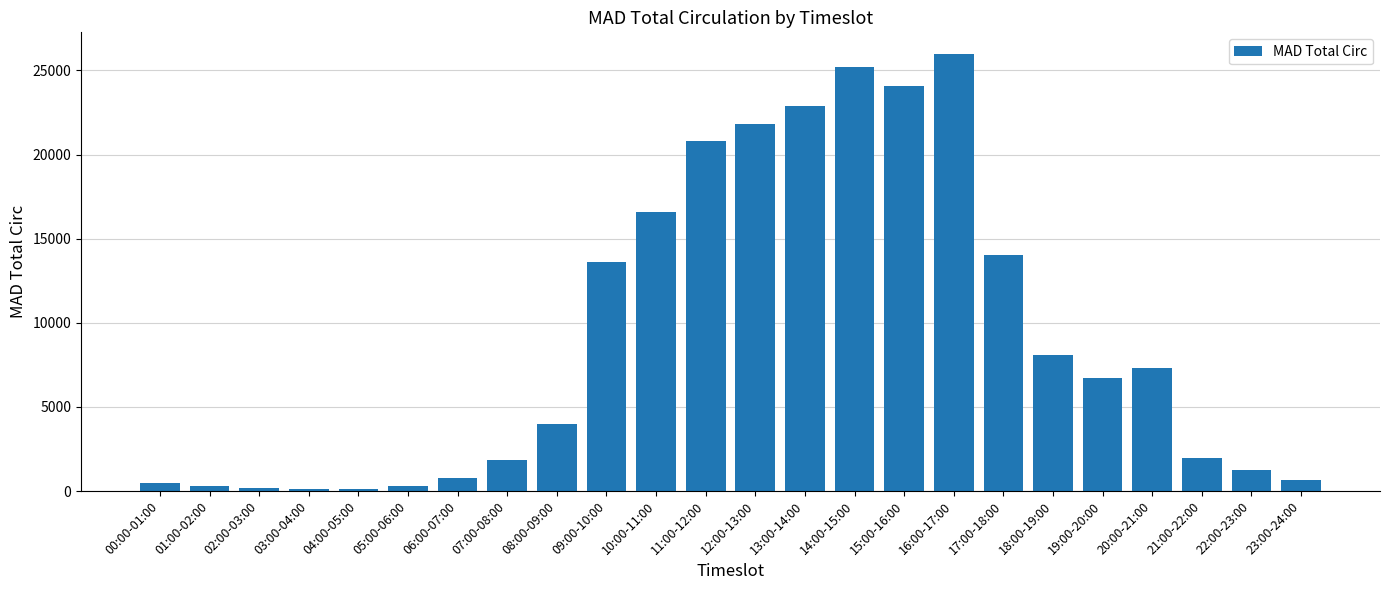

How many bars are there in total?

24